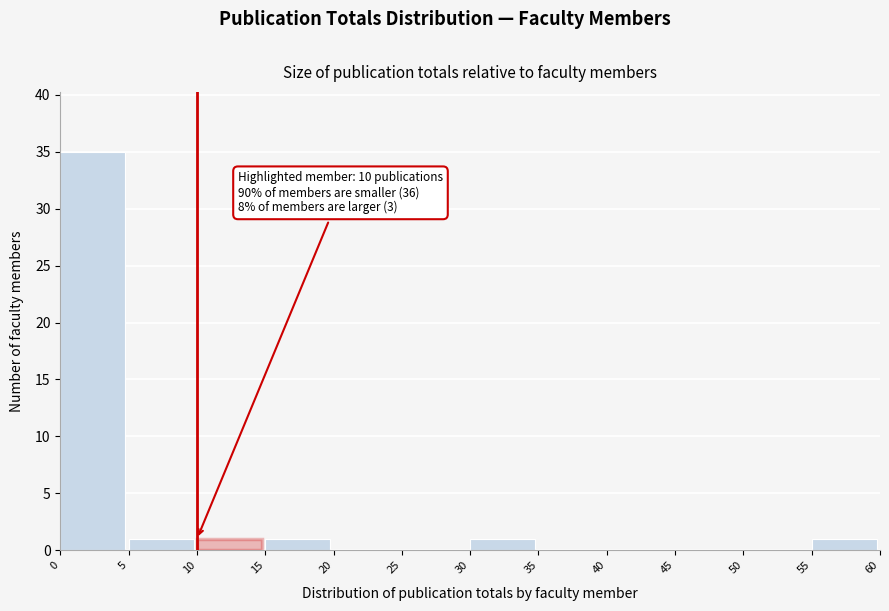

Which range on the x-axis has the tallest bar?

0 to 5